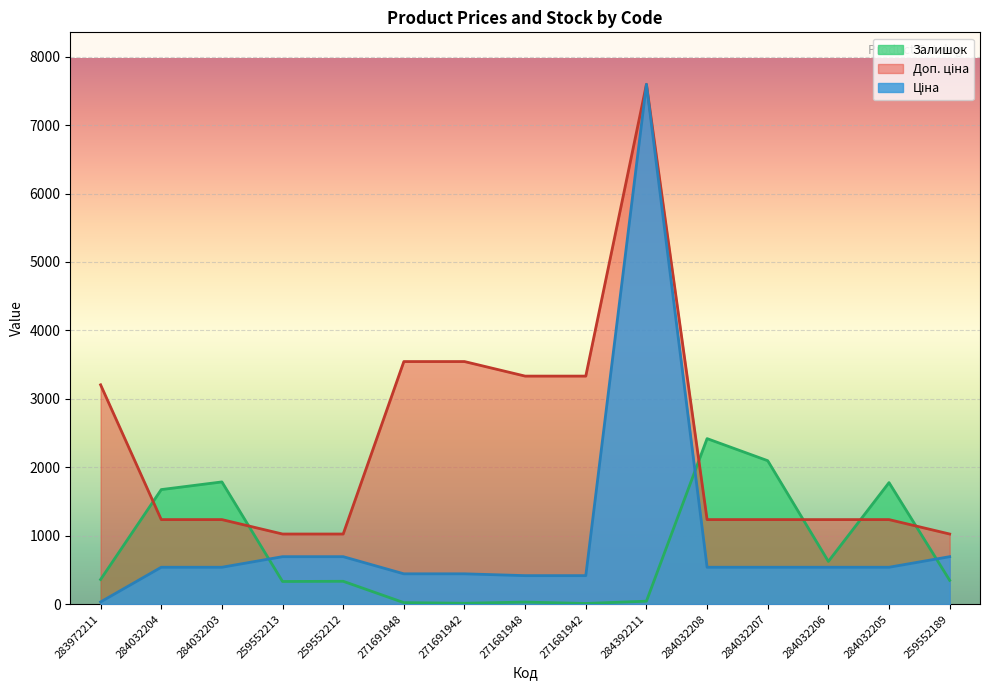

True or false: Залишок and Доп. ціна cross at least once.

True